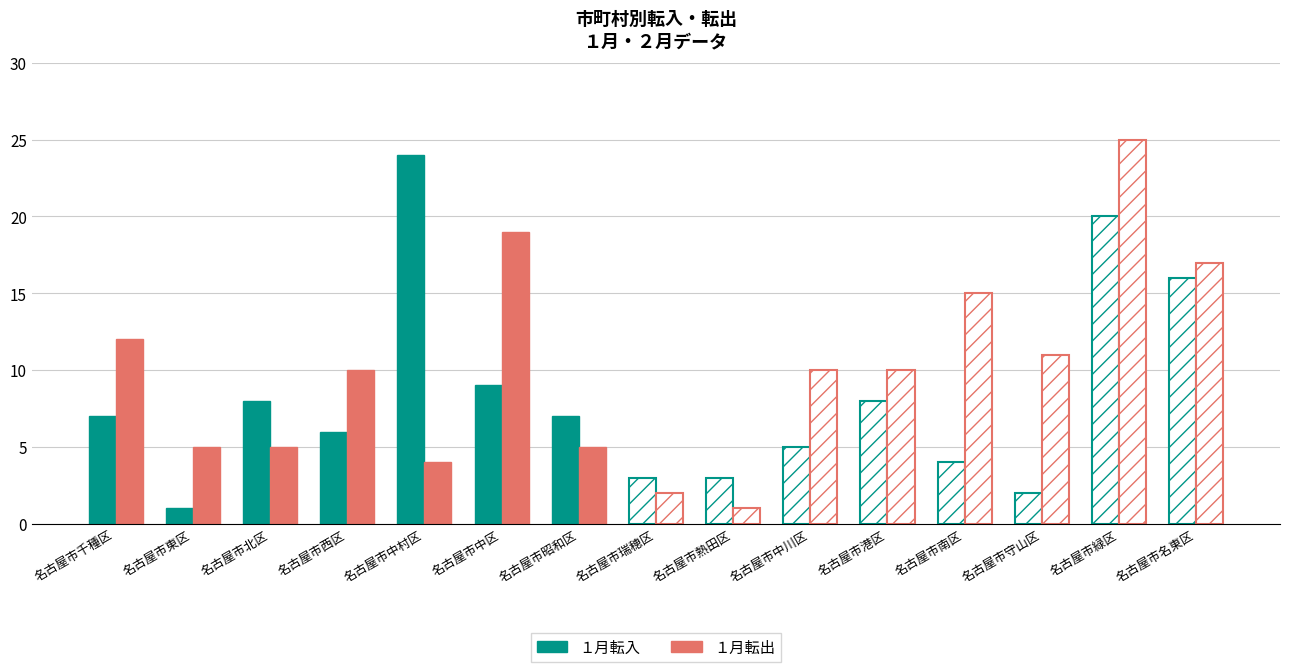

How many data points in １月転入 are less than 7?

7